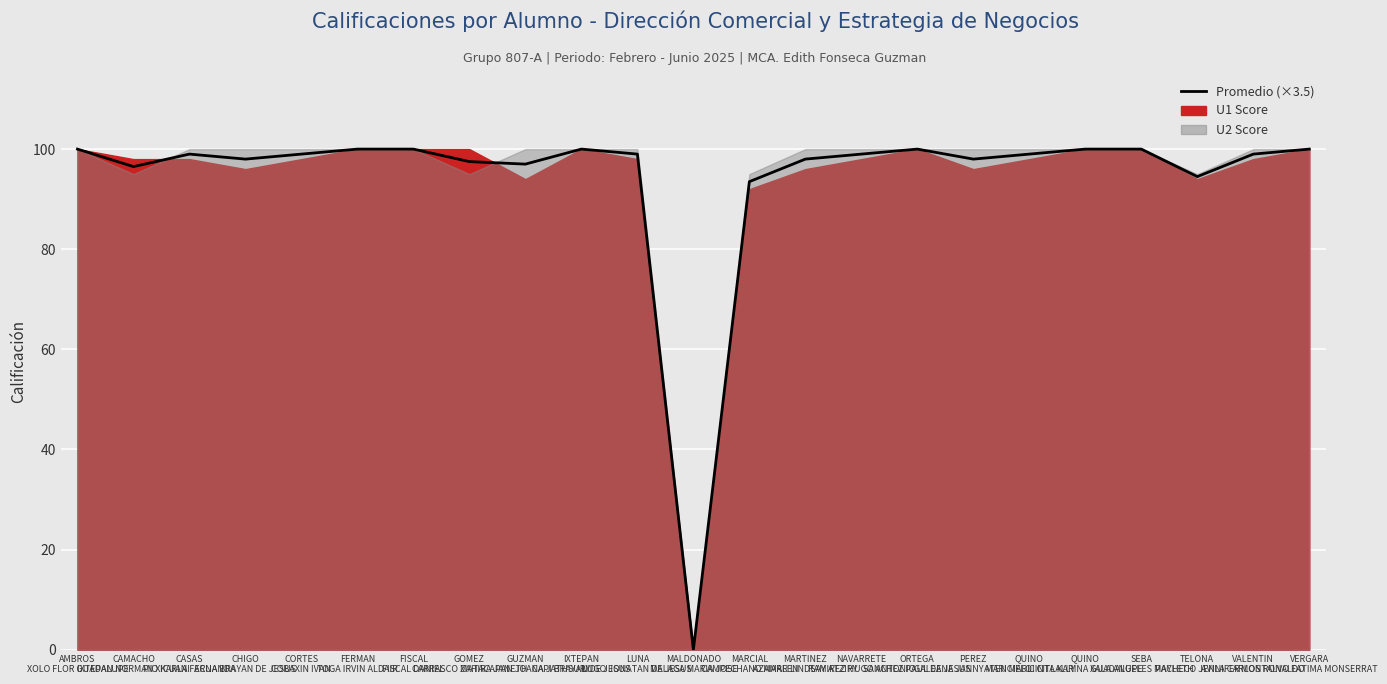

What is the maximum value shown in the chart?

100.0